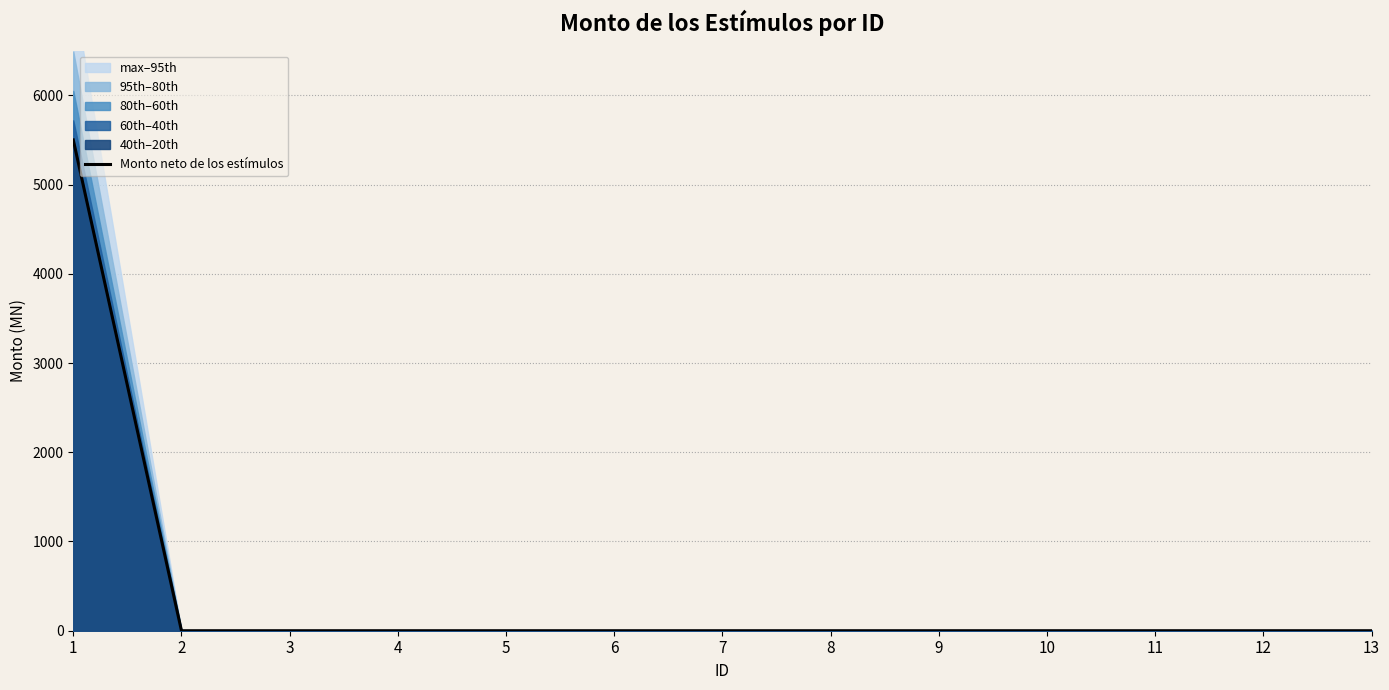

True or false: the data shows 0 at 12.

True